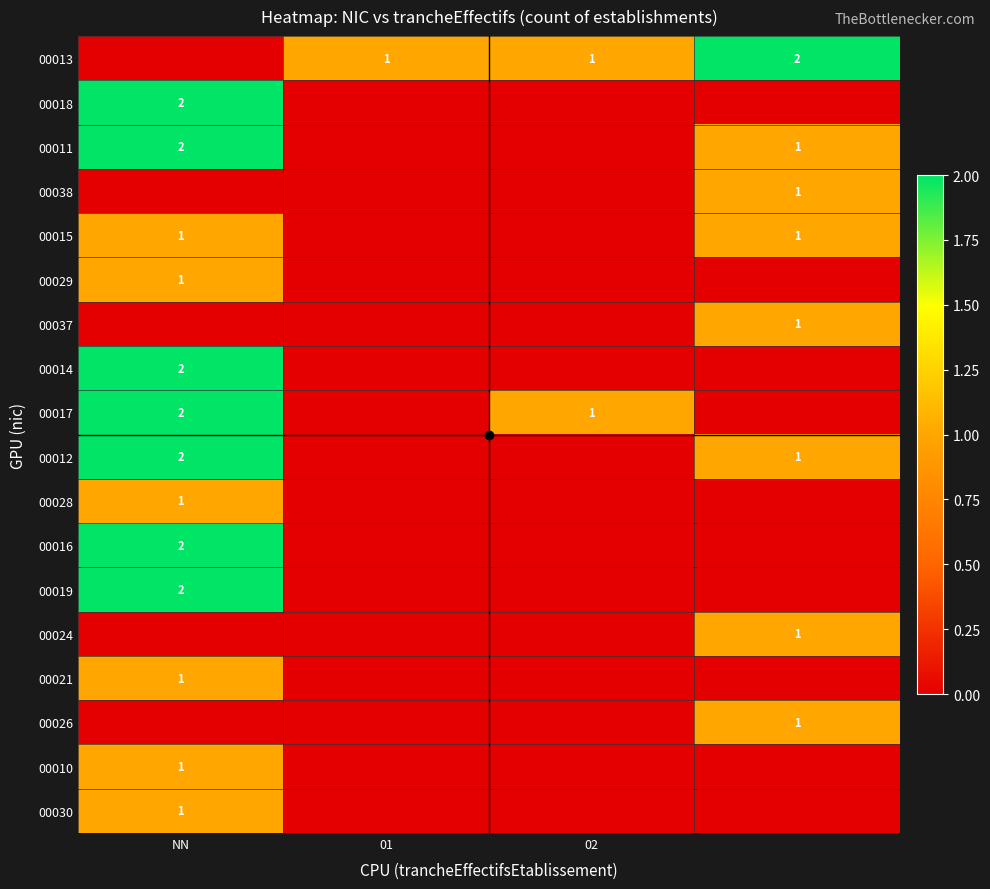

The 00018 series shows 2 at NN. True or false?

True